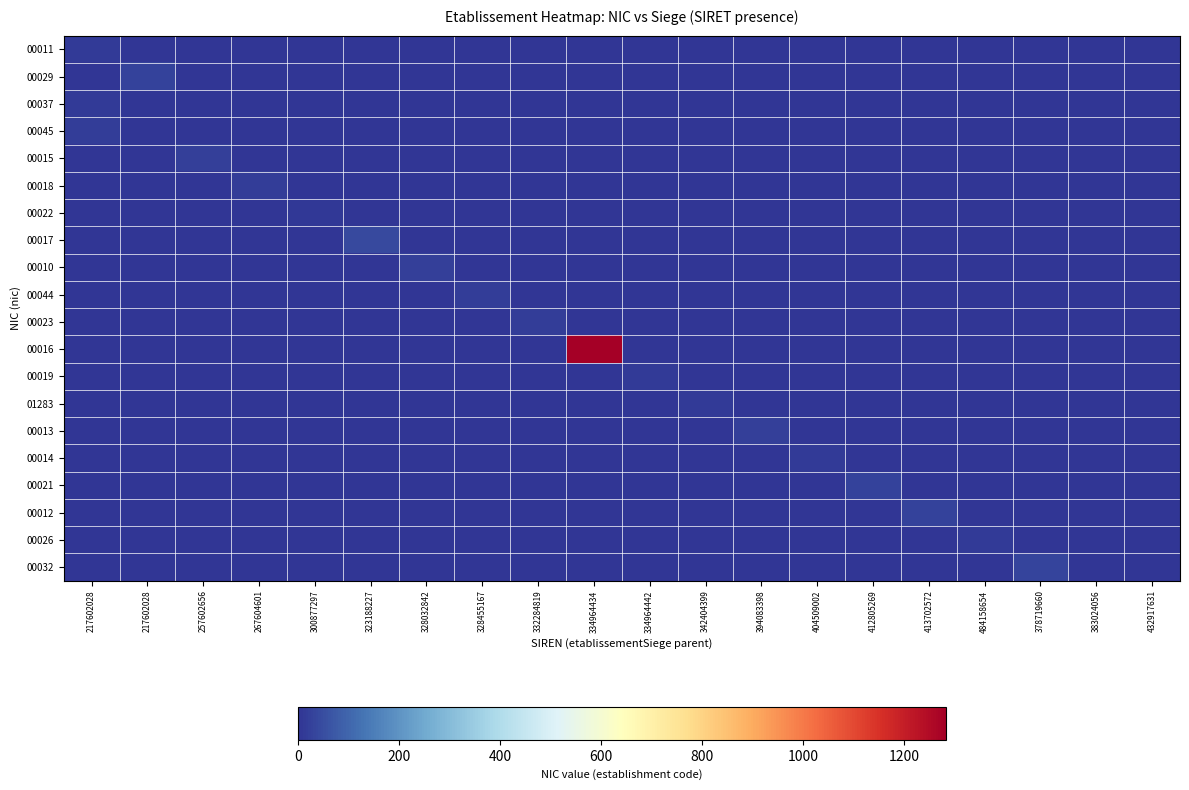

At which category does the chart reach its minimum across all series?

217602028